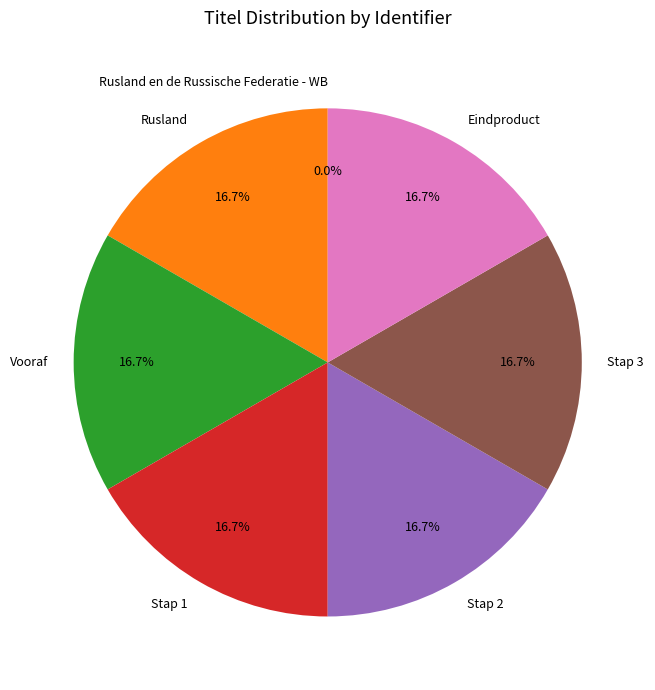

To the nearest percent, what portion does Vooraf represent?

17%